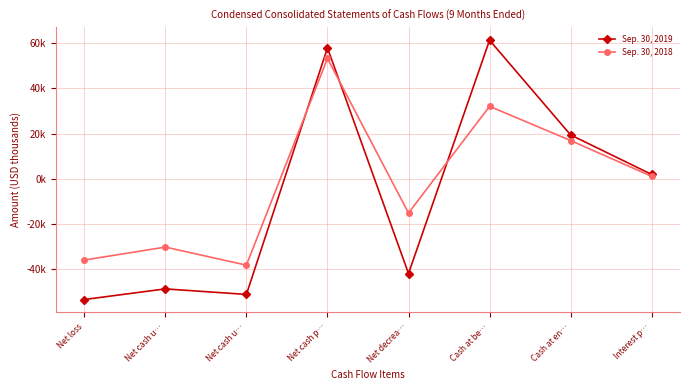

Between Net cash u… and Interest p…, which series saw the biggest shift?

Sep. 30, 2019